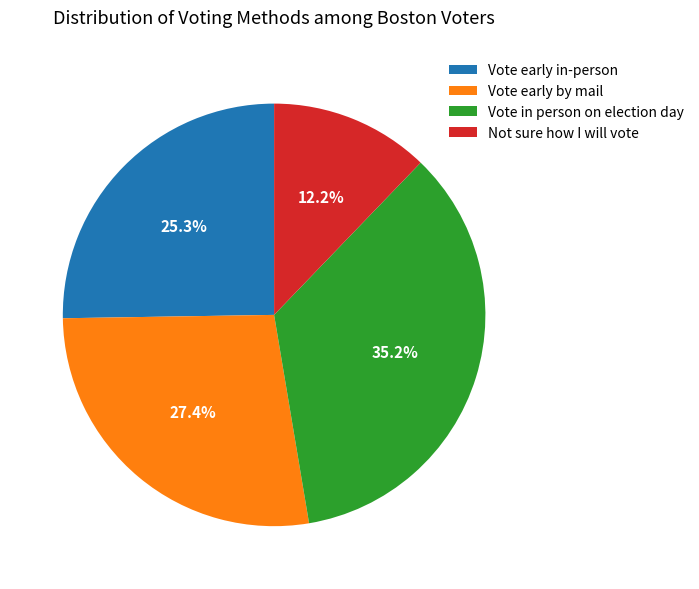

Combined, do Vote early by mail and Not sure how I will vote account for over 50%?

No